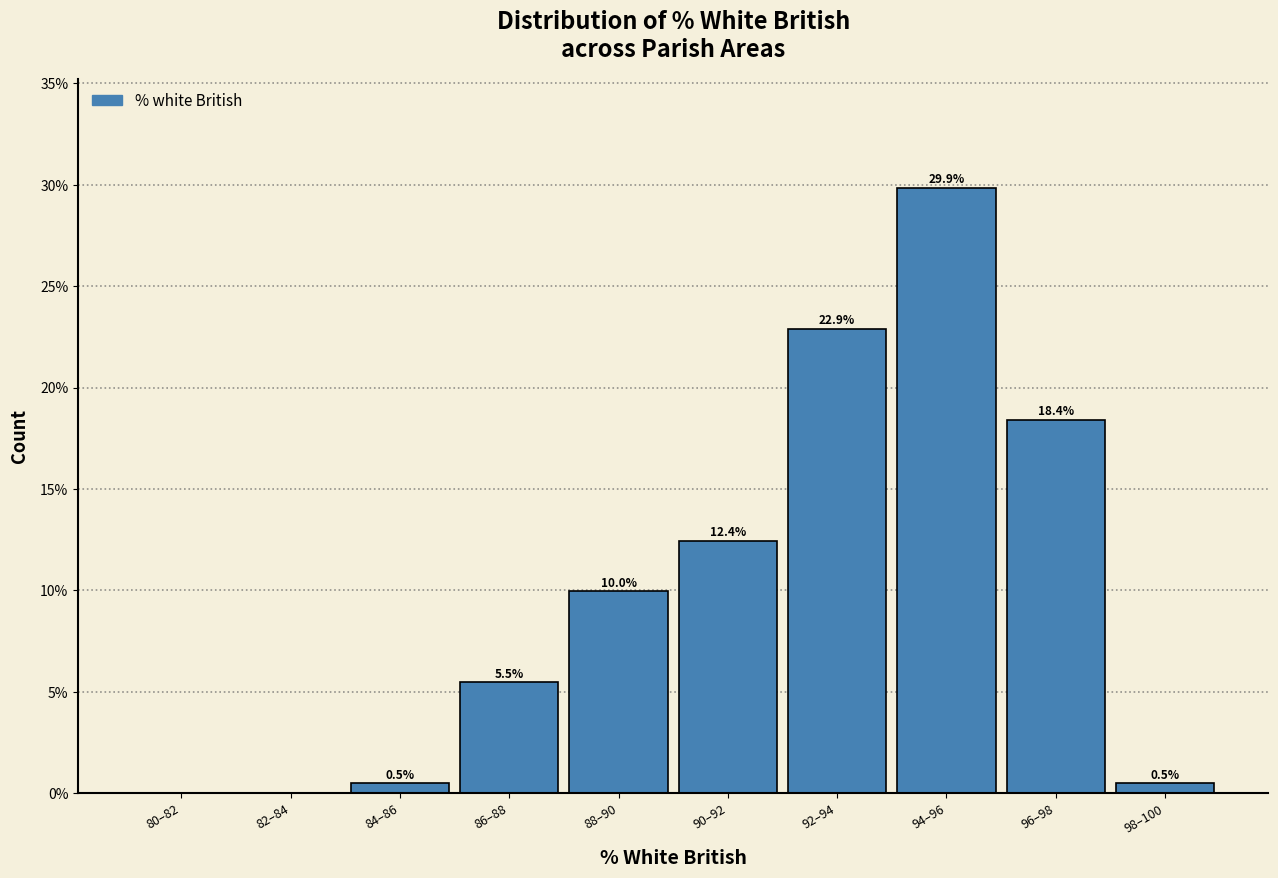

Reading left to right, what are all the values shown in this chart?

80–82=0.0	82–84=0.0	84–86=0.5	86–88=5.5	88–90=10.0	90–92=12.4	92–94=22.9	94–96=29.9	96–98=18.4	98–100=0.5